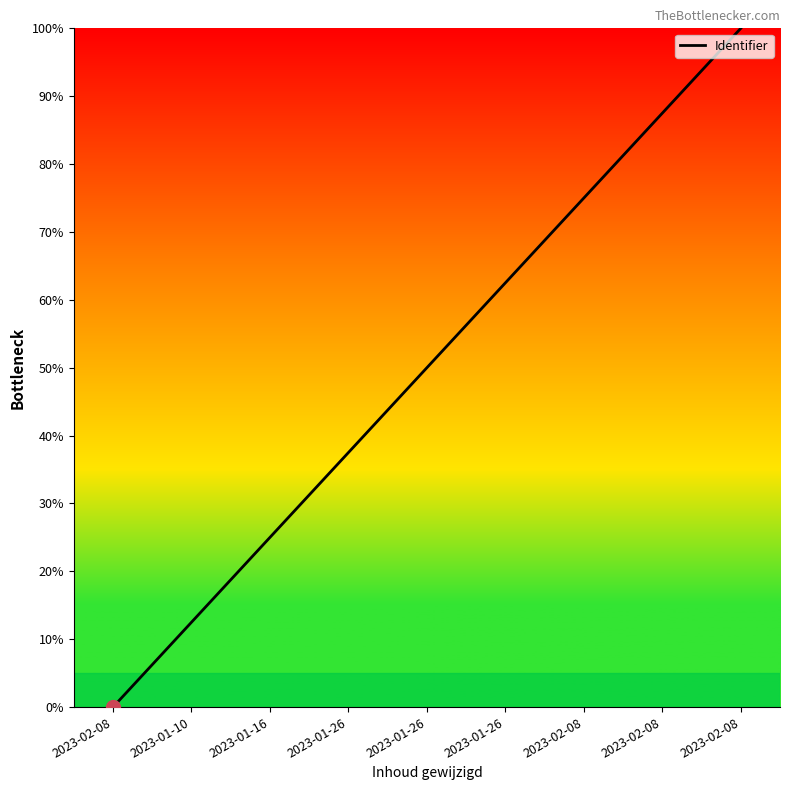

Read the value at 2023-02-08.

75.0